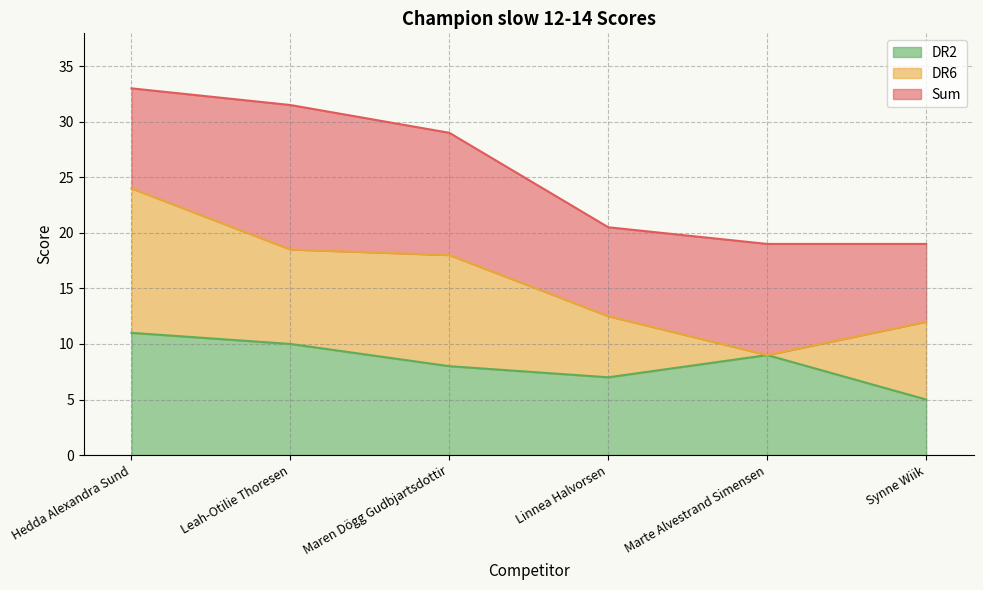

What position from the right is Marte Alvestrand Simensen?

2